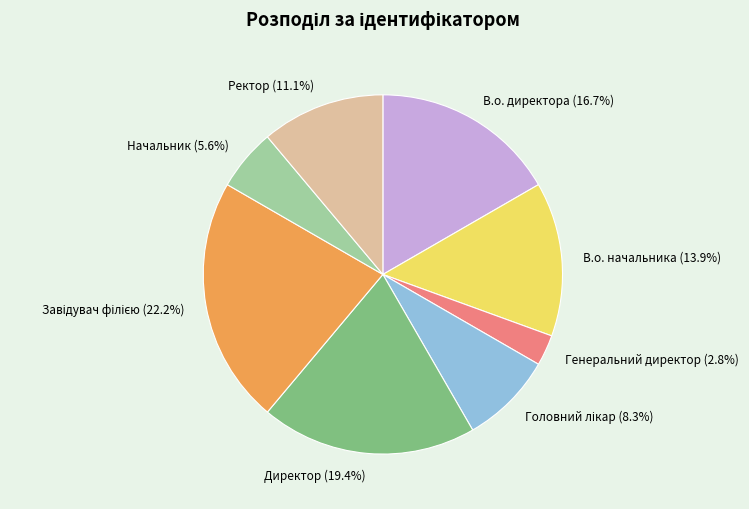

What is the total percentage of Директор and В.о. директора?

36.1%